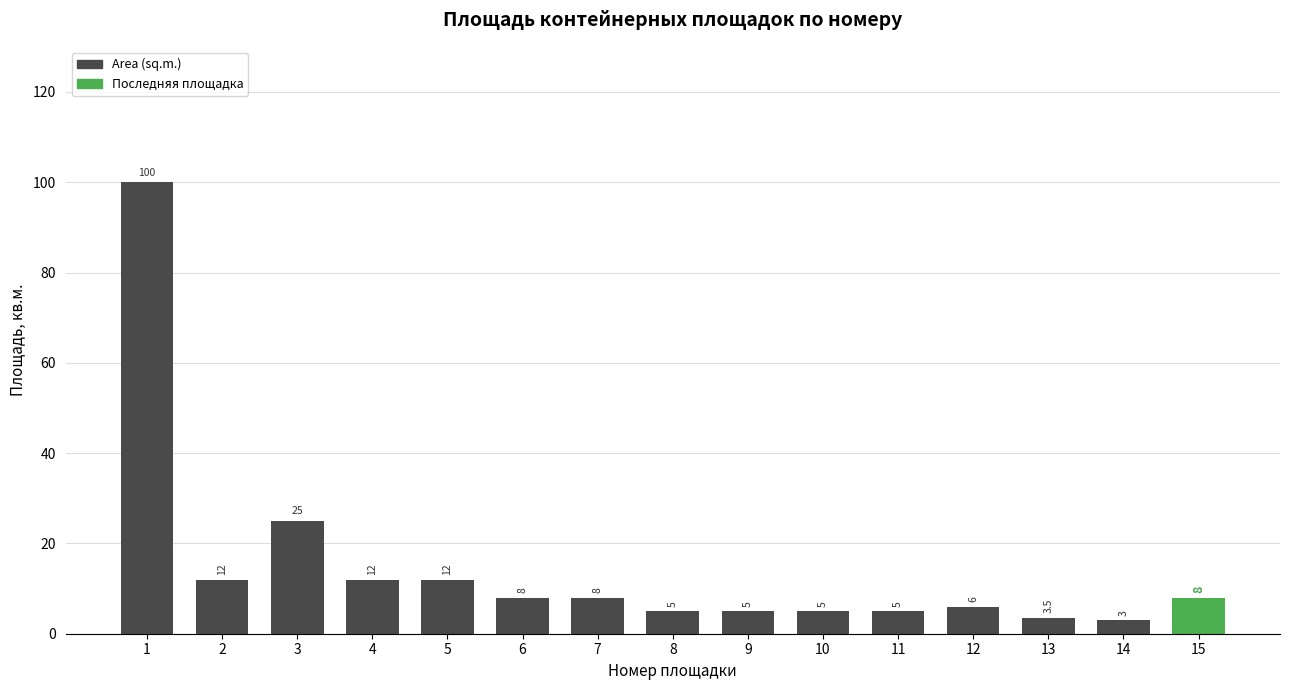

Reading right to left, transcribe all the data shown in this chart.

15=8.0	14=3.0	13=3.5	12=6.0	11=5.0	10=5.0	9=5.0	8=5.0	7=8.0	6=8.0	5=12.0	4=12.0	3=25.0	2=12.0	1=100.0